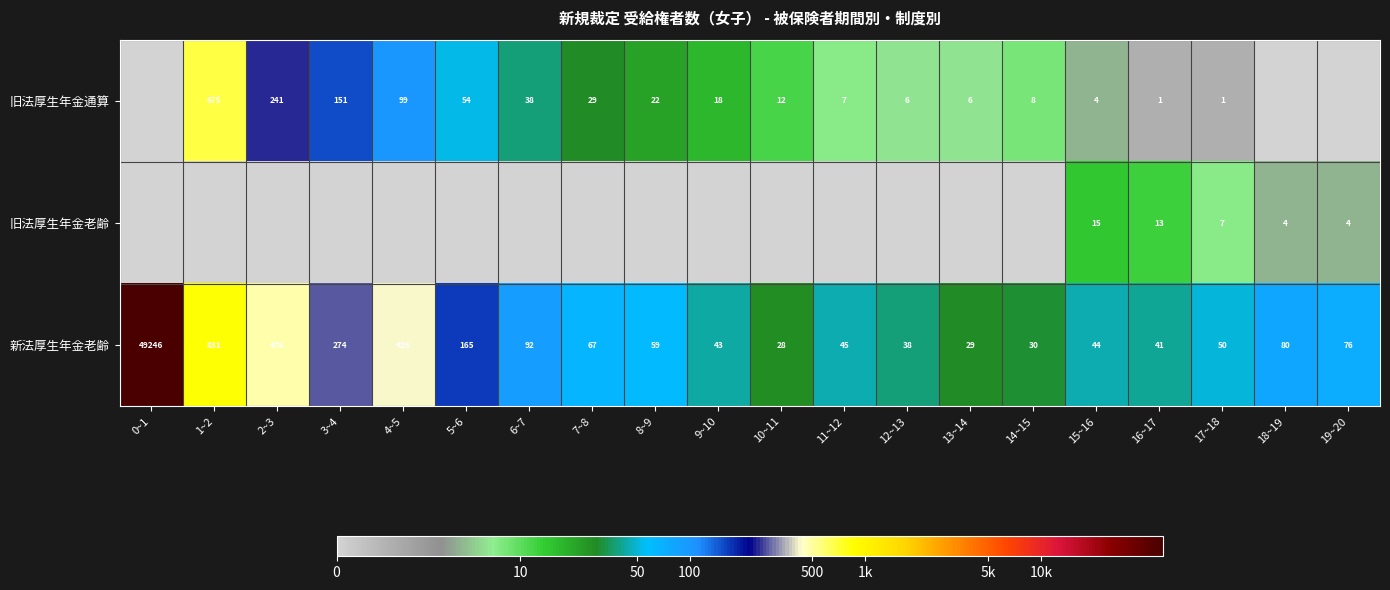

True or false: 旧法厚生年金通算 has a value of 17 at 10~11.

False